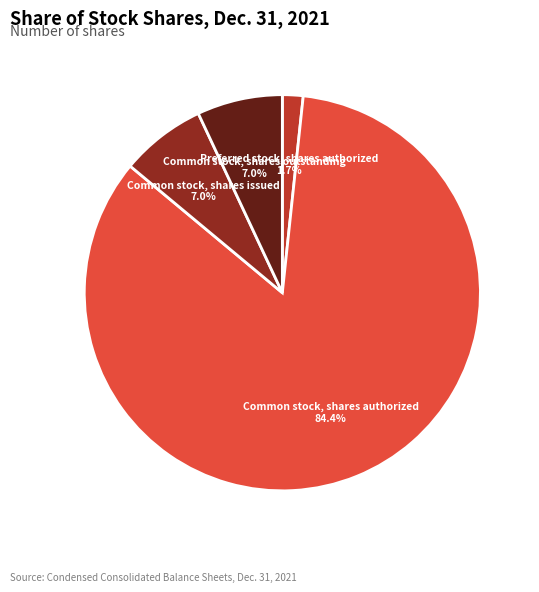

Does any single category account for the majority?

Yes